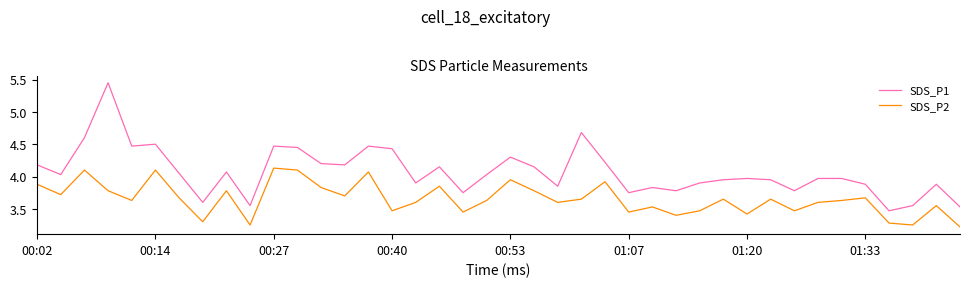

True or false: SDS_P1 and SDS_P2 intersect in this chart.

False